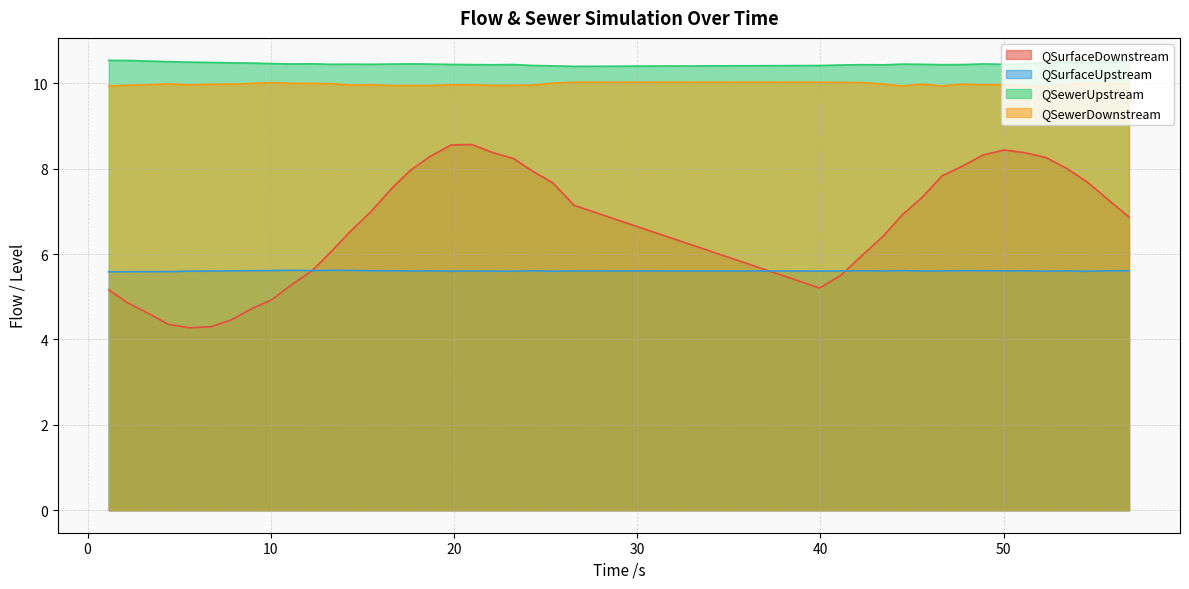

Rank the series at 1.159 from lowest to highest value.

QSurfaceDownstream, QSurfaceUpstream, QSewerDownstream, QSewerUpstream